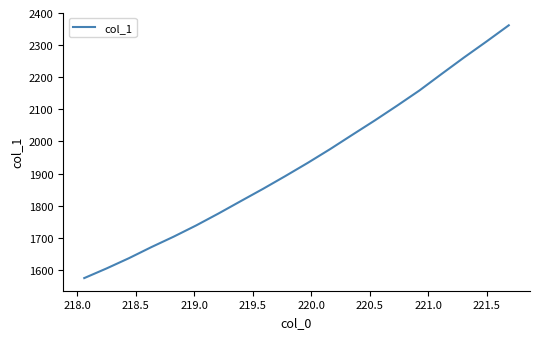

What is the minimum value shown in the chart?

1574.5